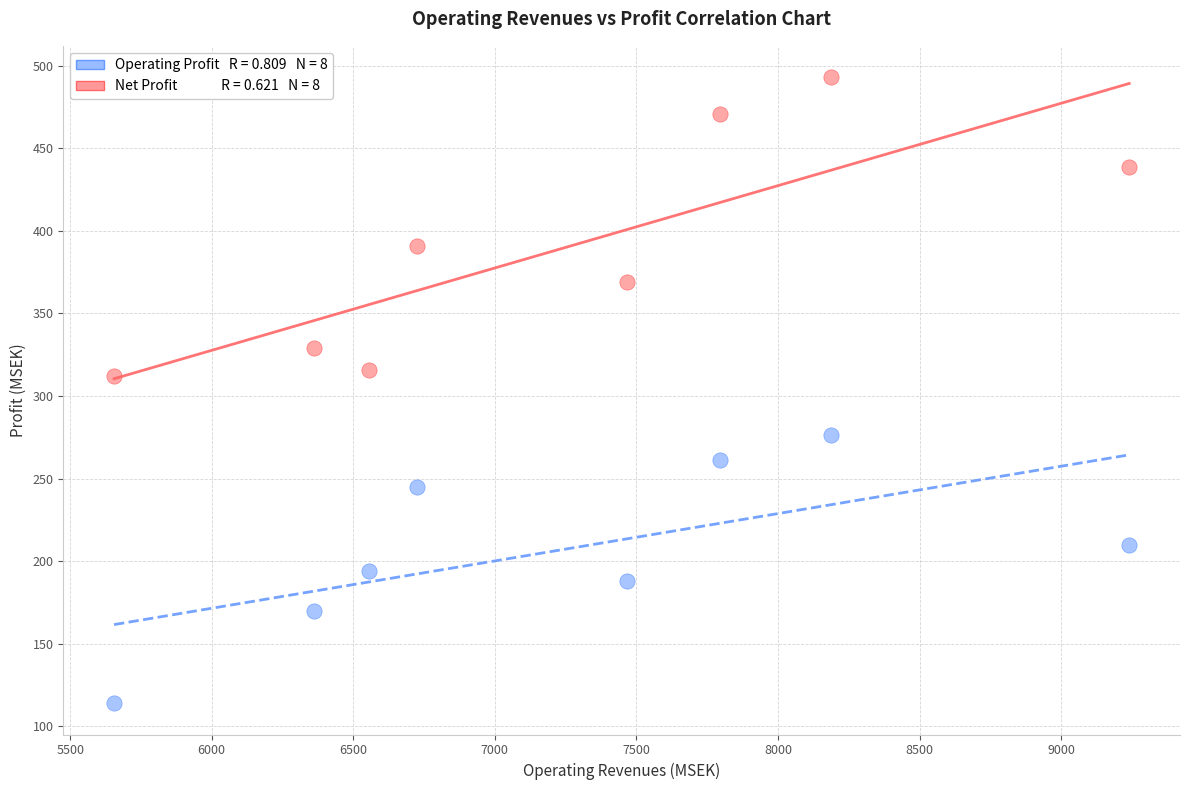

Across all data points, what is the range of Y values (max minus min)?

379.1